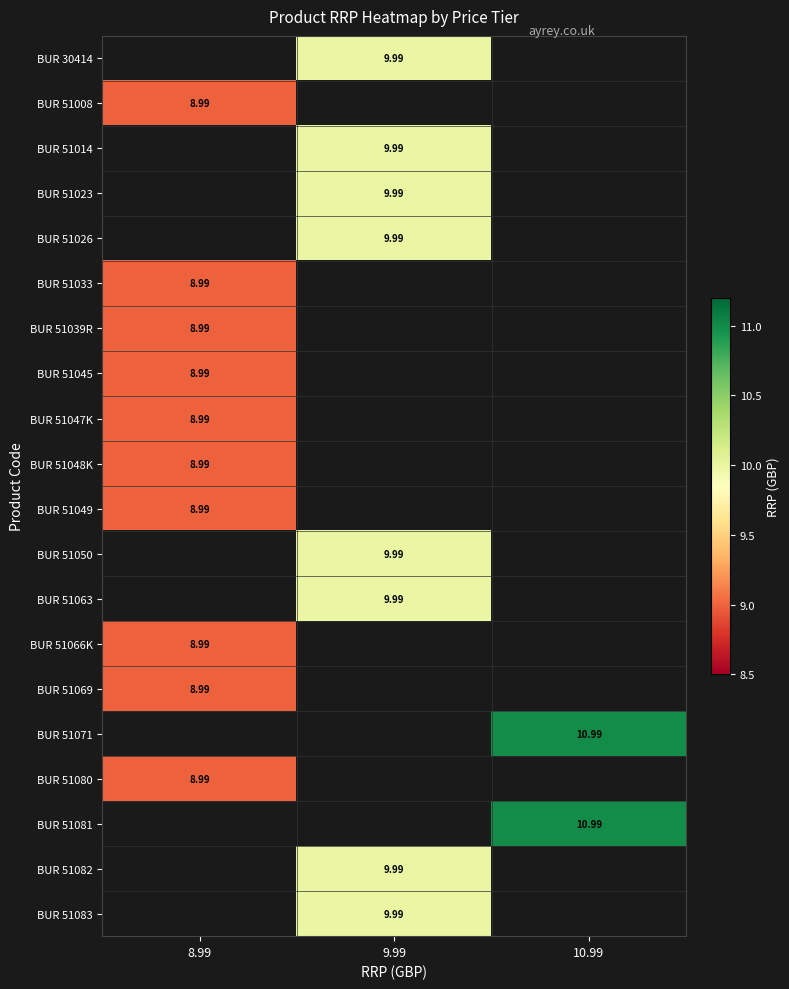

Is it true that BUR 51026 equals 10.0 at 9.99?

True